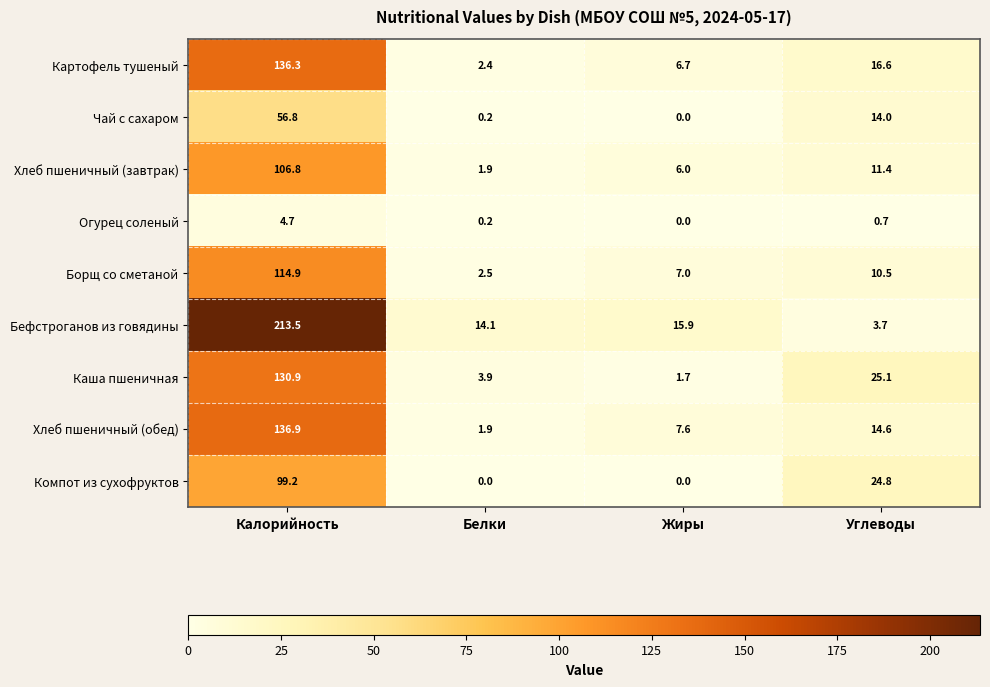

Rank the series at Углеводы from lowest to highest value.

Огурец соленый, Бефстроганов из говядины, Борщ со сметаной, Хлеб пшеничный (завтрак), Чай с сахаром, Хлеб пшеничный (обед), Картофель тушеный, Компот из сухофруктов, Каша пшеничная